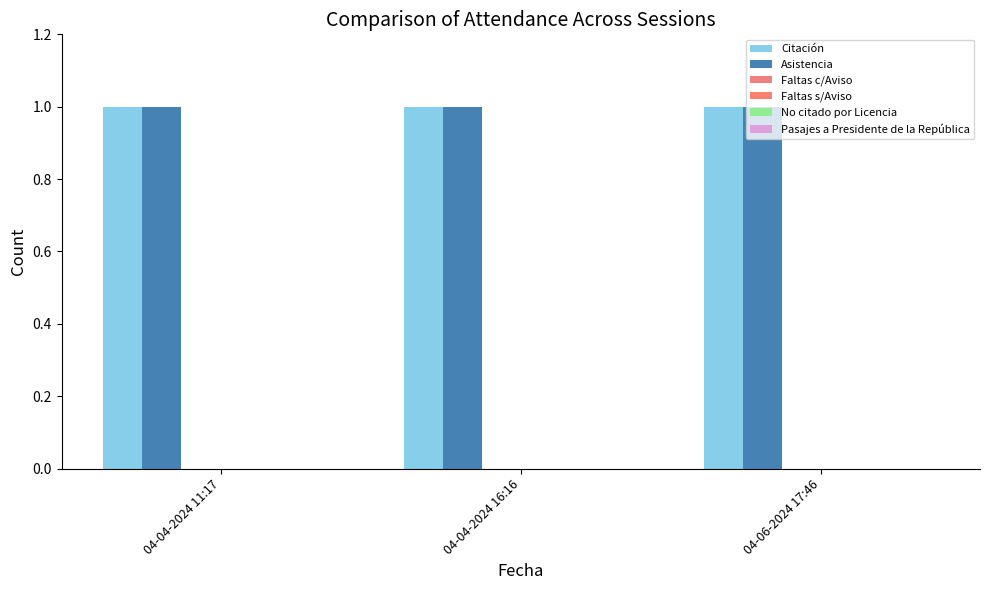

Does the chart contain stacked bars?

No